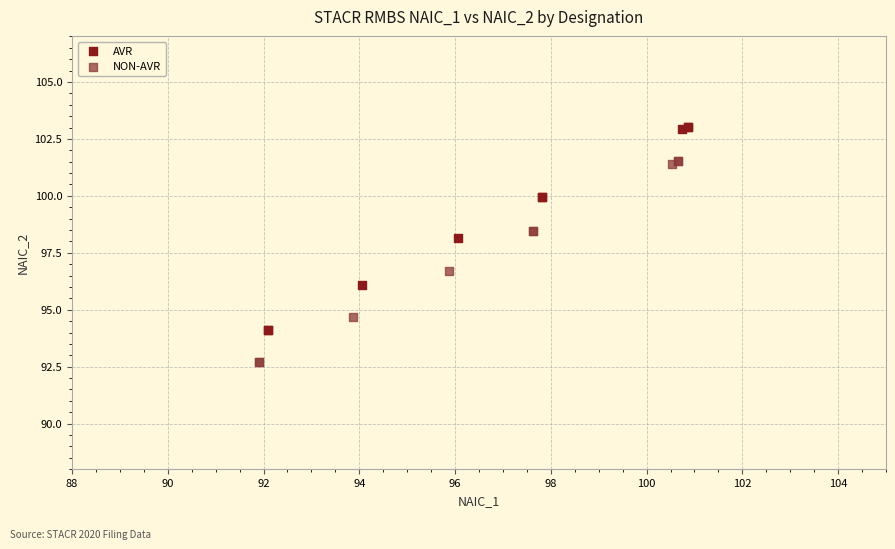

Which series contains the highest Y value?

AVR